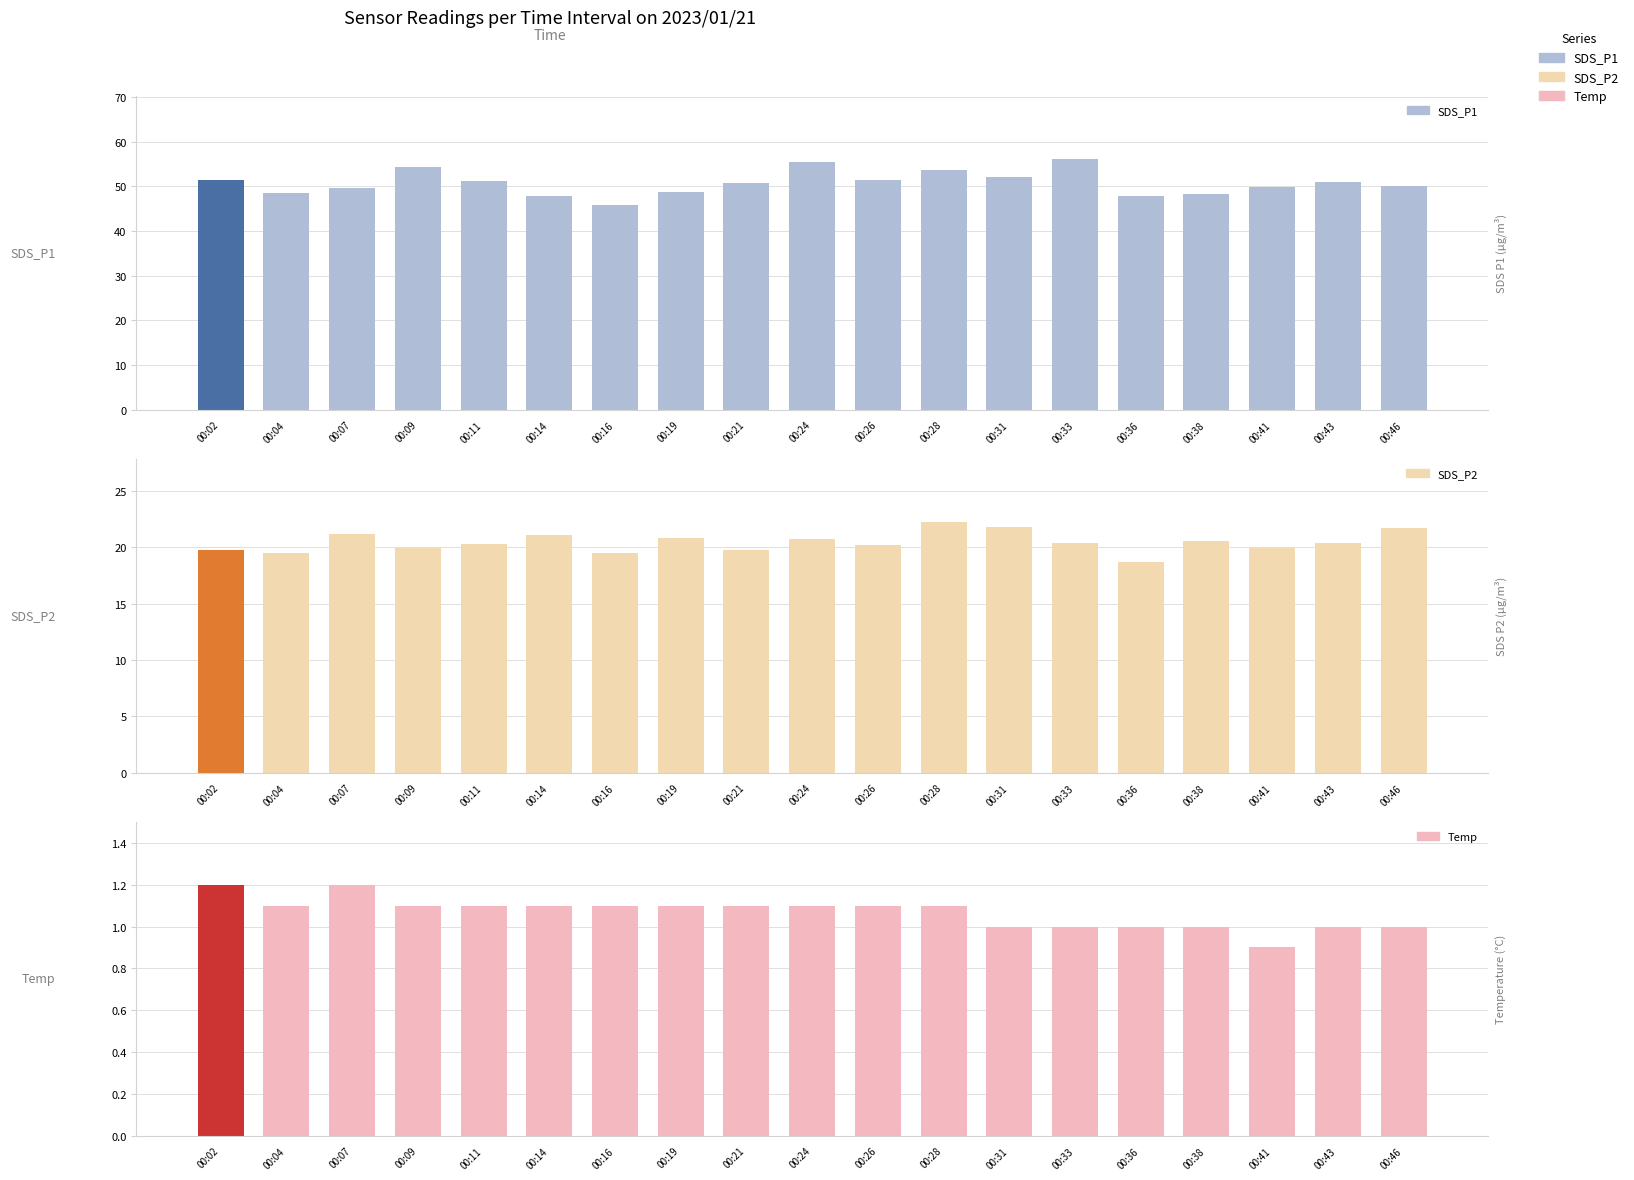

Reading left to right, list all the values displayed in this chart.

SDS_P1: 51.5	48.5	49.7	54.3	51.1	47.9	45.8	48.7	50.9	55.5	51.5	53.8	52.0	56.2	48.0	48.3	49.9	51.0	50.0
SDS_P2: 19.8	19.4	21.2	20.0	20.3	21.1	19.4	20.8	19.8	20.7	20.2	22.3	21.8	20.4	18.7	20.6	20.0	20.4	21.7
Temp: 1.2	1.1	1.2	1.1	1.1	1.1	1.1	1.1	1.1	1.1	1.1	1.1	1.0	1.0	1.0	1.0	0.9	1.0	1.0